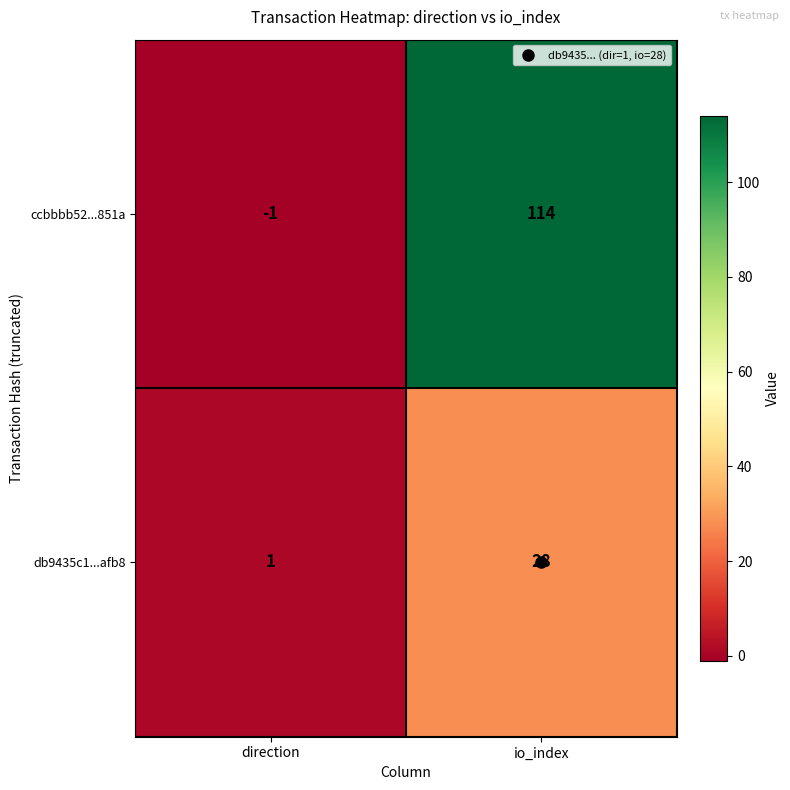

Which label corresponds to the smallest value in the chart?

direction